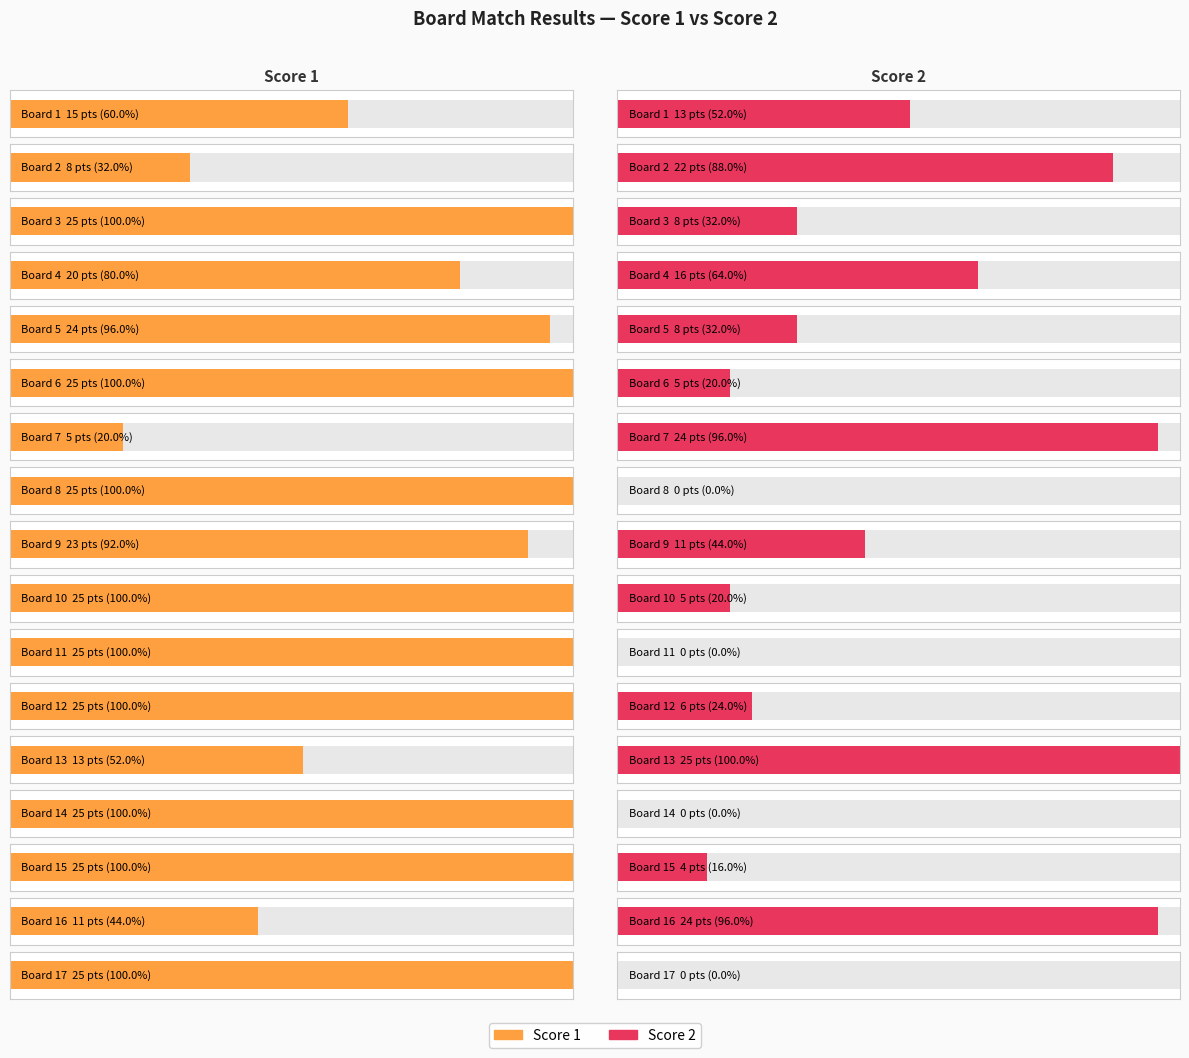

Count the number of data series in this chart.

2